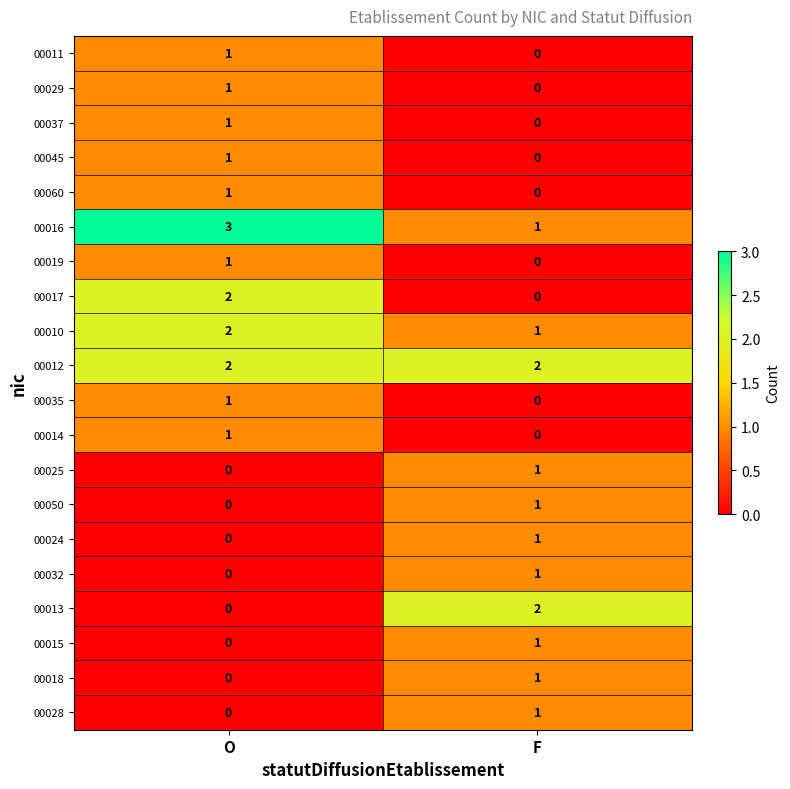

What is the difference between the highest and lowest values at O?

3